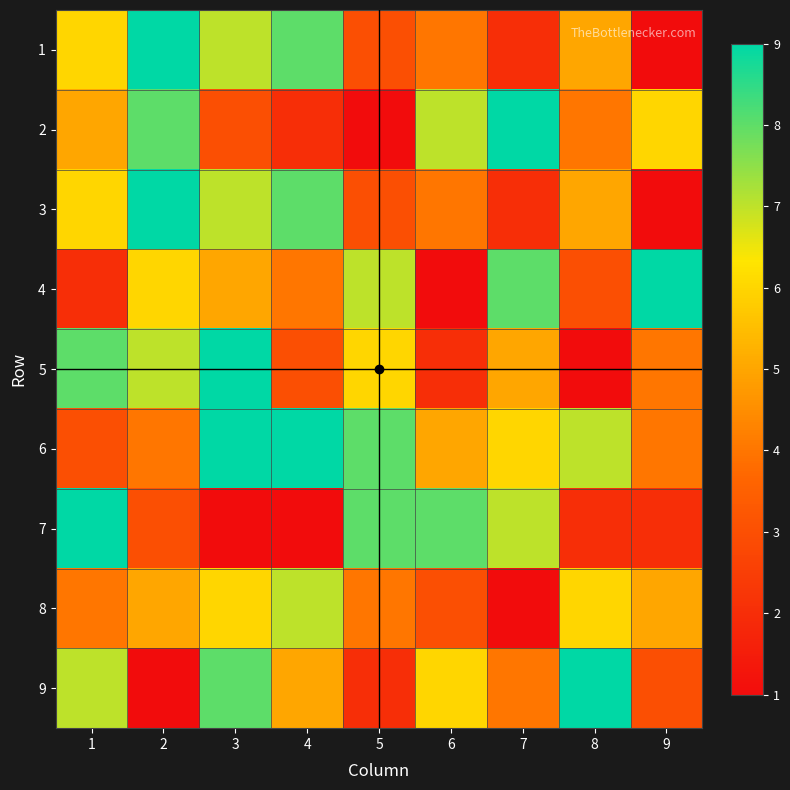

Rank the series at 4 from highest to lowest value.

6, 1, 3, 8, 9, 4, 5, 2, 7